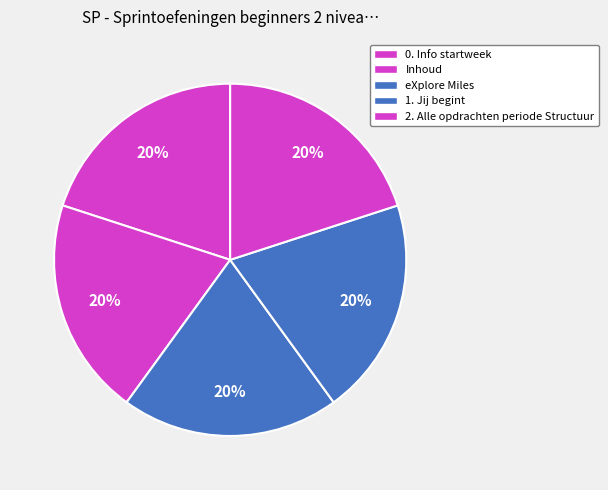

What is the total percentage of 1. Jij begint and eXplore Miles?

40.0%